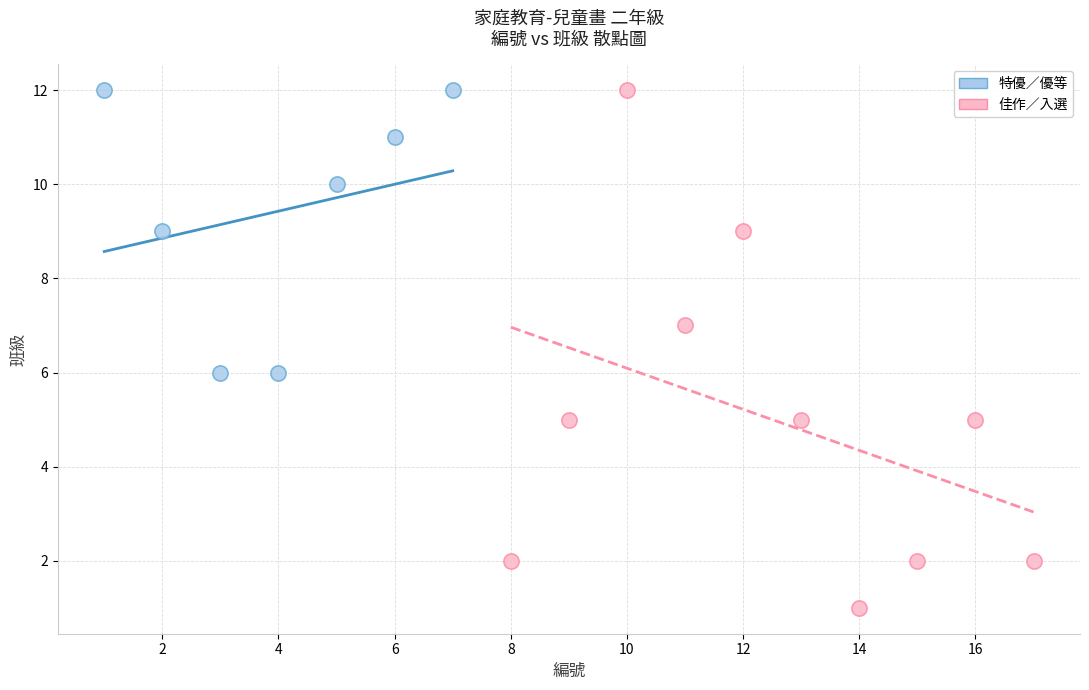

Which series has the largest Y range (max minus min)?

佳作／入選